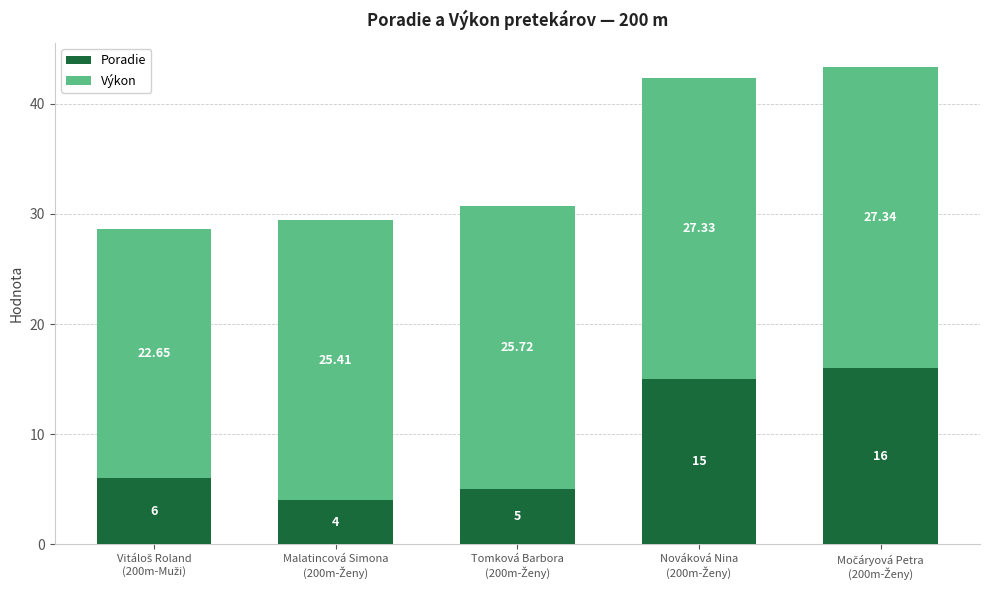

What is the sum of all Poradie values?

46.0